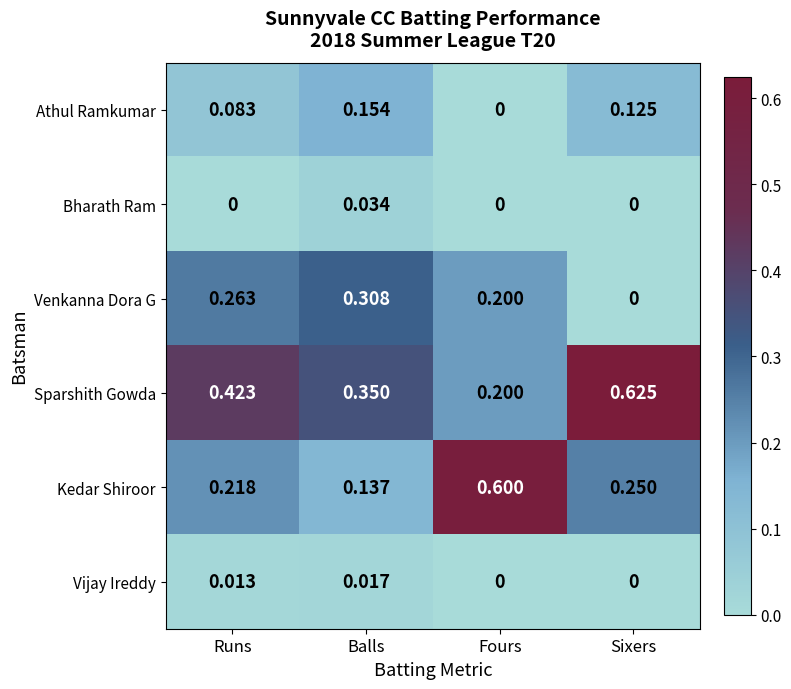

At which label does Athul Ramkumar reach its minimum?

Fours